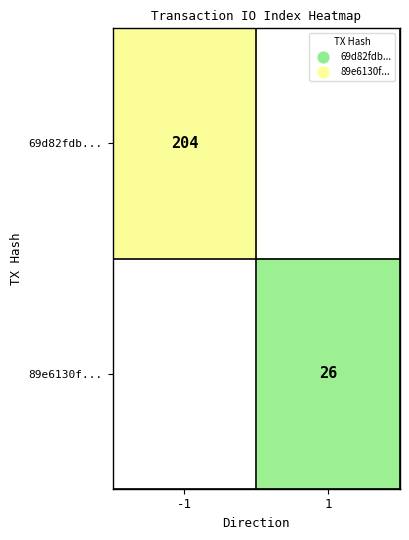

Which label corresponds to the largest value in the chart?

-1